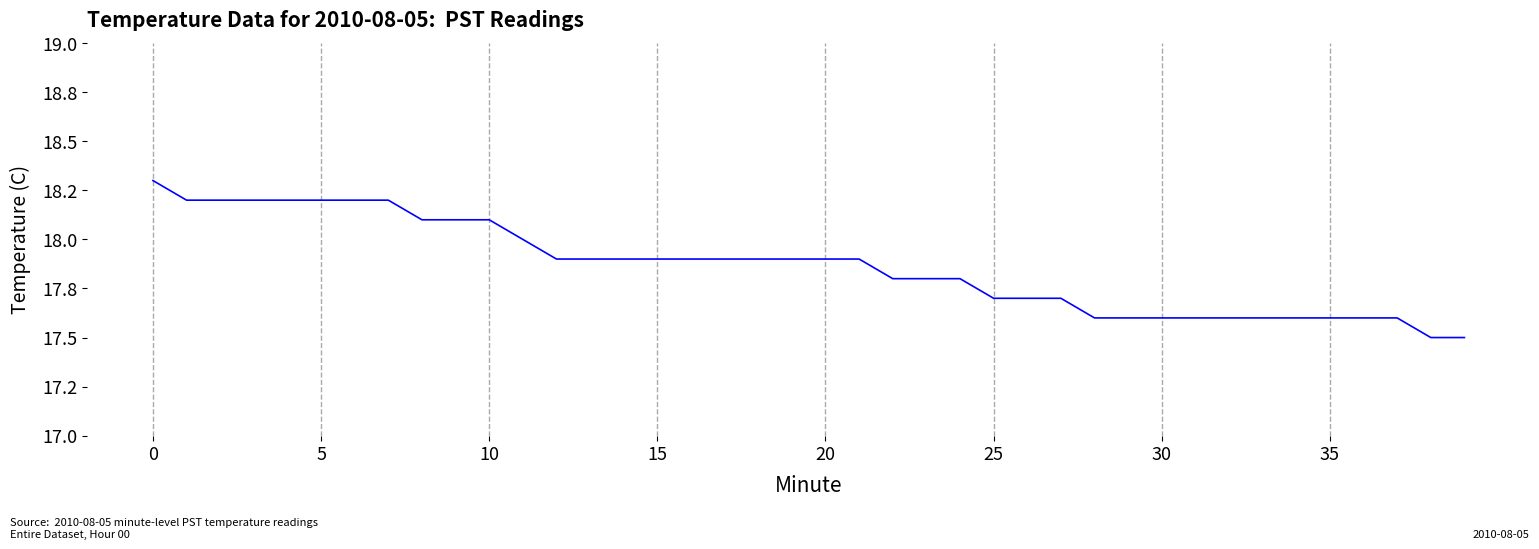

Which category has the lowest value across all series?

38